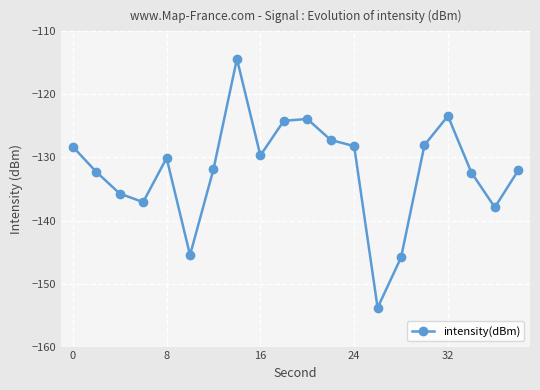

How many interior local valleys (lower than both neighbors) does the data have?

5